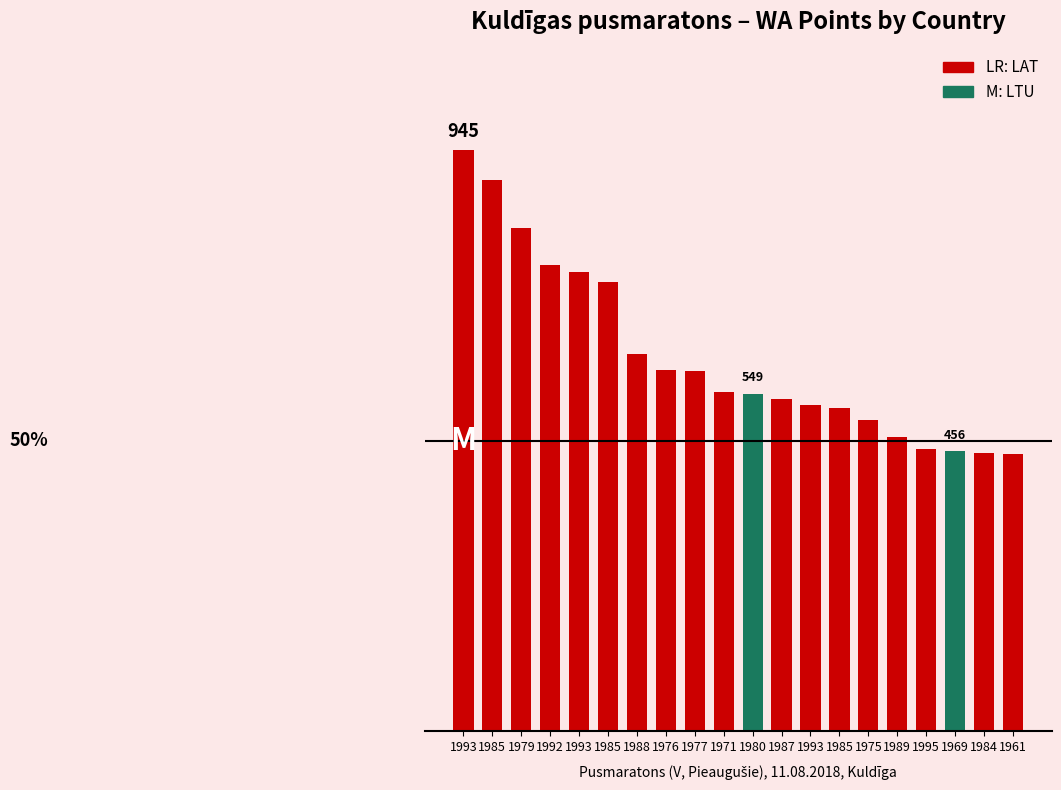

Reading left to right, transcribe all the data shown in this chart.

LAT=945	LTU=896	2=818	3=759	4=747	5=730	6=614	7=587	8=586	9=552	10=549	11=540	12=530	13=526	14=506	15=478	16=459	17=456	18=453	19=451